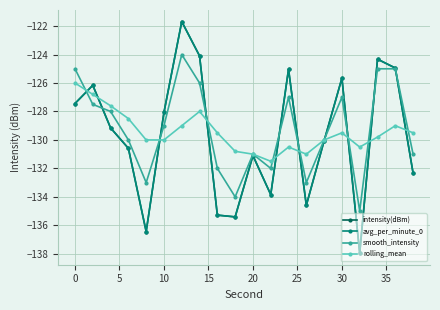

In rolling_mean, how many points are lower than both neighbors (excluding endpoints)?

3